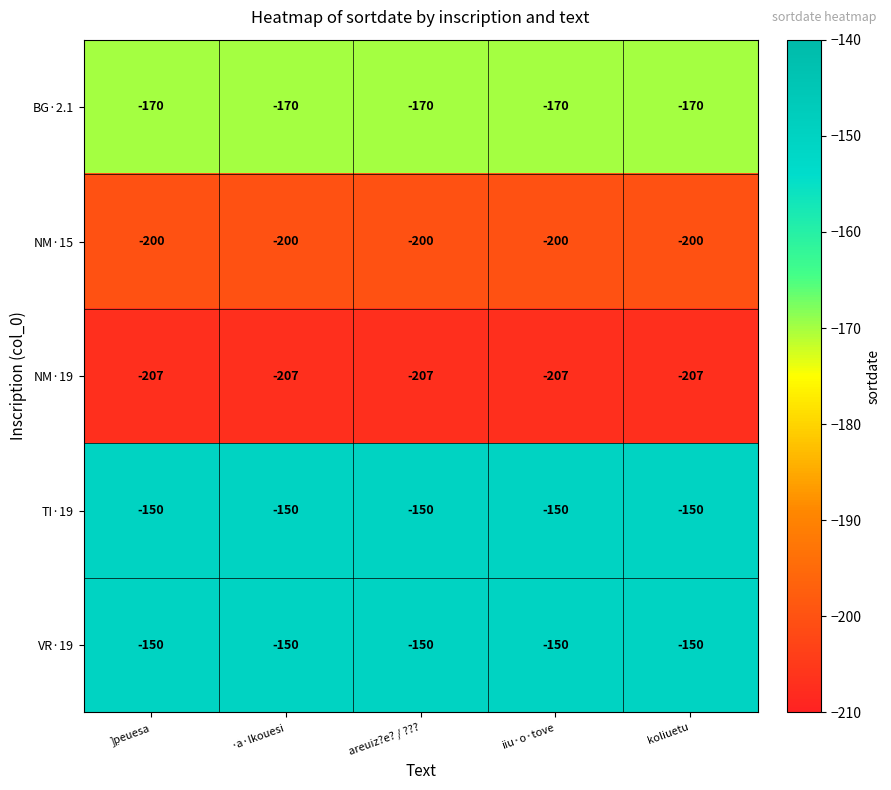

The value of VR·19 at iiu·o·tove is -150. True or false?

True